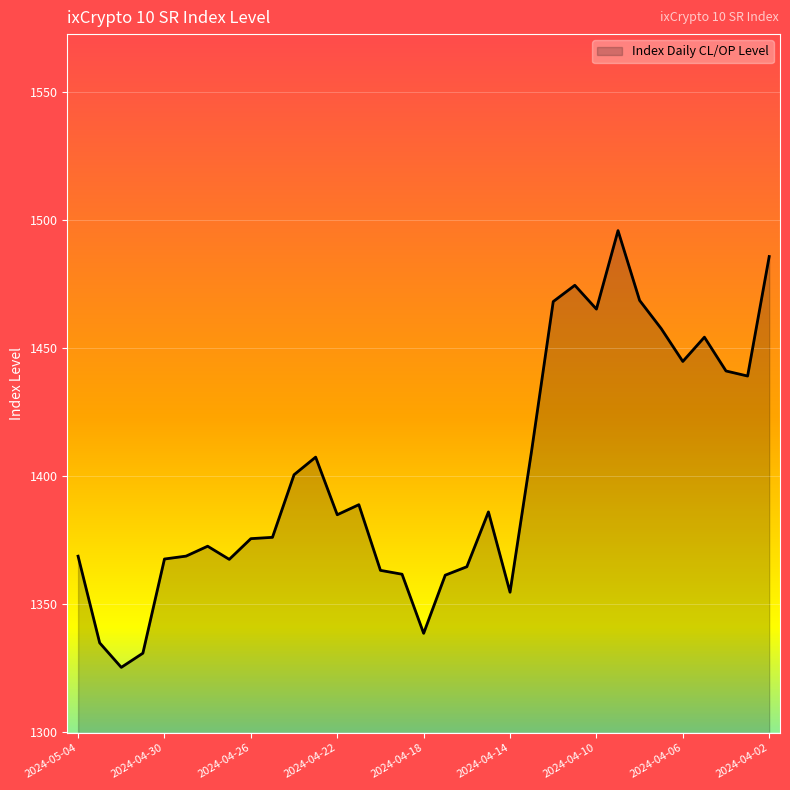

What is the difference between the maximum and minimum values?

170.5